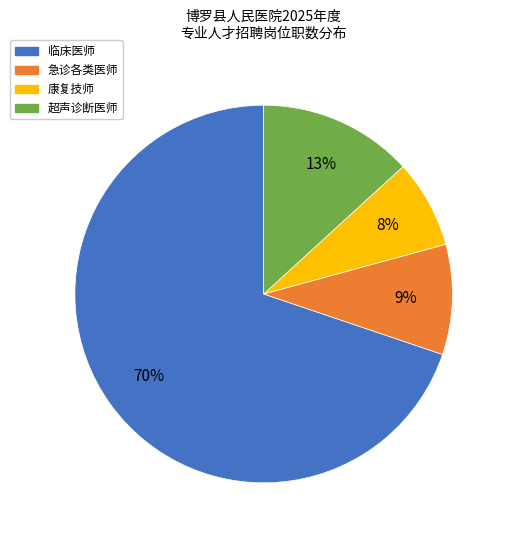

Does any single category account for the majority?

Yes